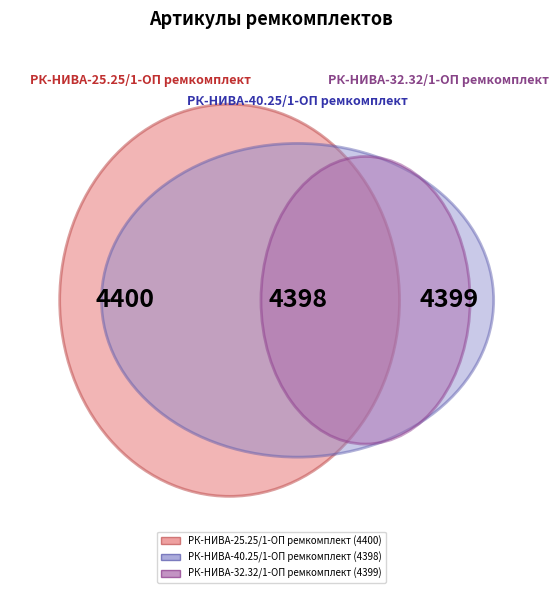

Is it true that 4400 is 33% of the pie?

True